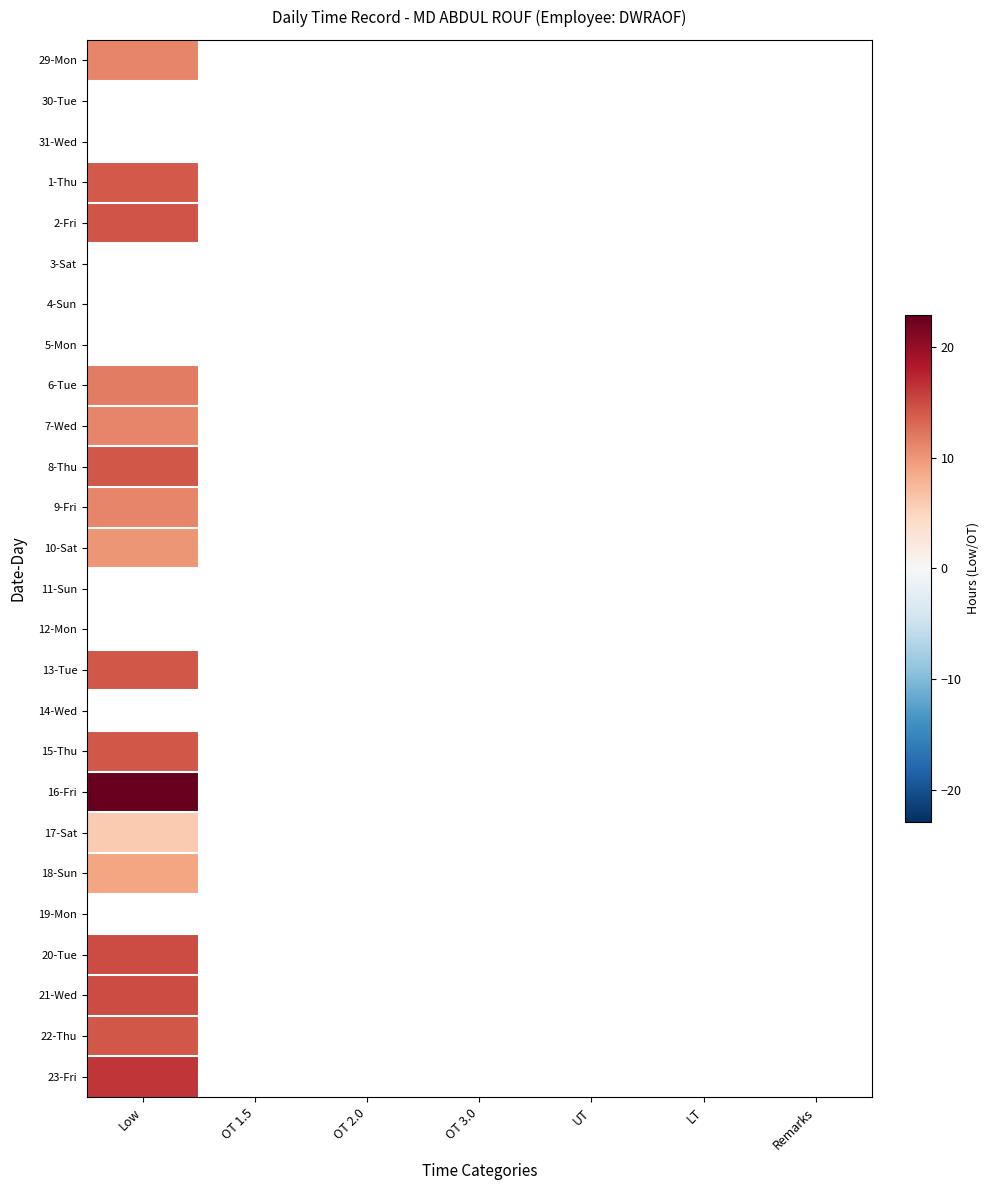

How many categories are shown in the chart?

7